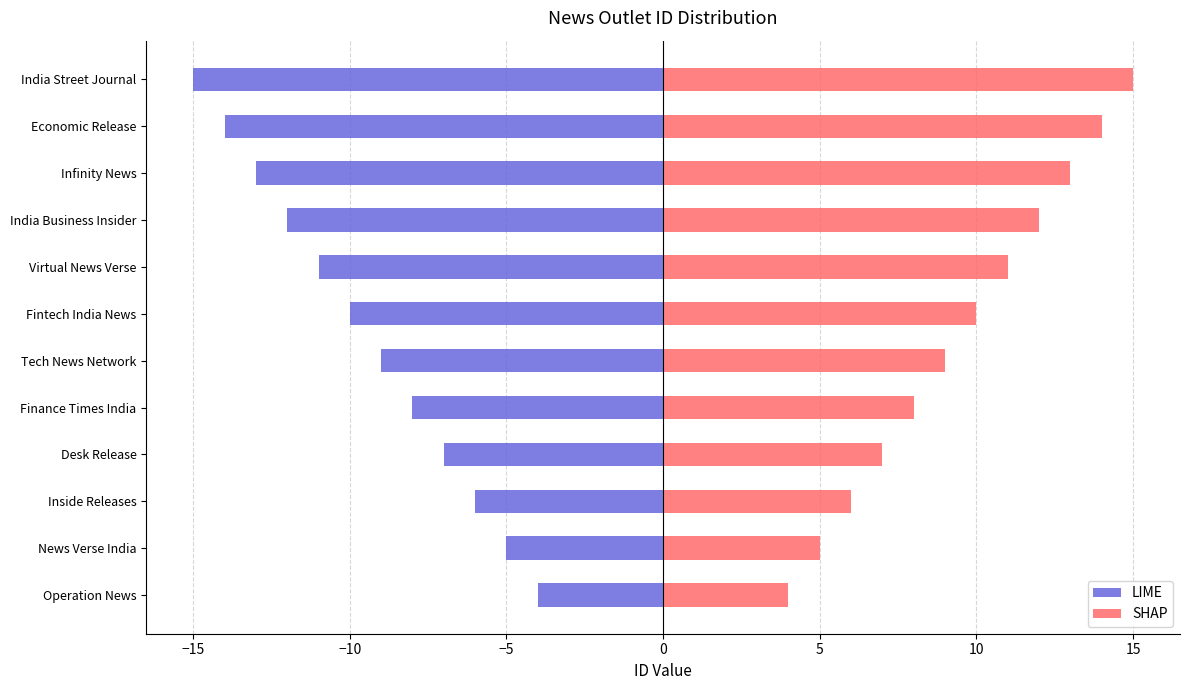

How many distinct data groups are displayed?

2